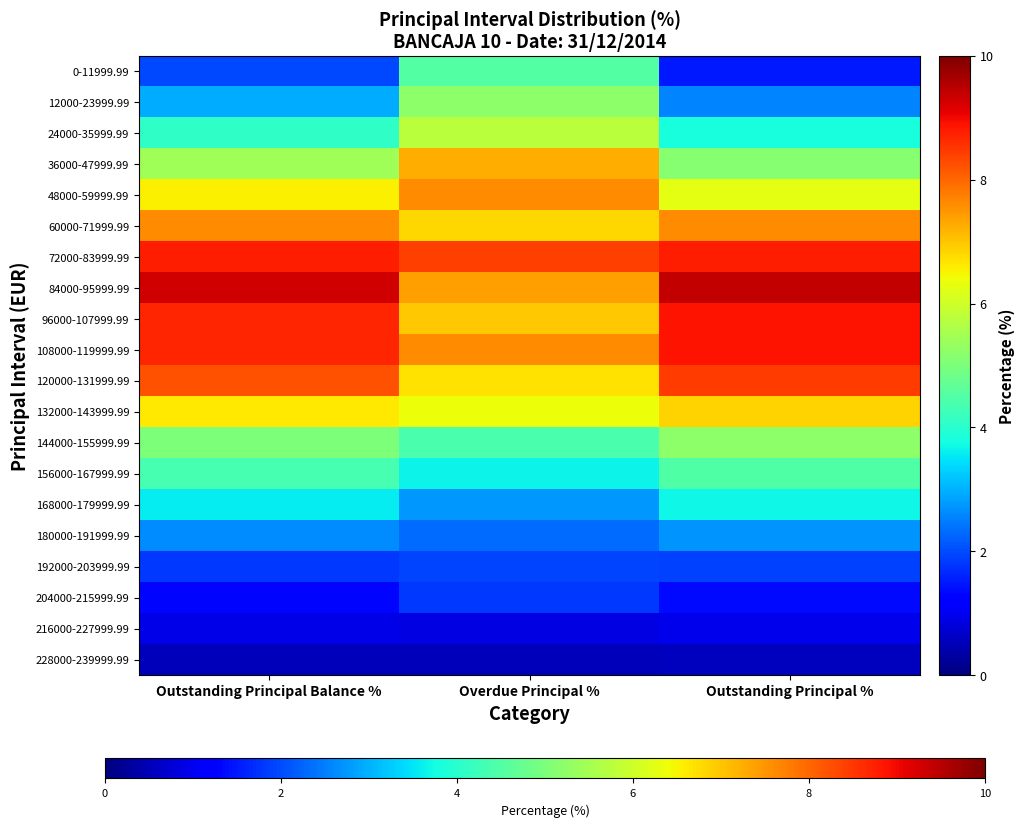

Reading right to left, extract all data points from this chart.

0-11999.99: Outstanding Principal %=1.5	Overdue Principal %=4.5	Outstanding Principal Balance %=2.0
12000-23999.99: Outstanding Principal %=2.5	Overdue Principal %=5.2	Outstanding Principal Balance %=3.0
24000-35999.99: Outstanding Principal %=3.8	Overdue Principal %=5.8	Outstanding Principal Balance %=4.1
36000-47999.99: Outstanding Principal %=5.1	Overdue Principal %=7.2	Outstanding Principal Balance %=5.4
48000-59999.99: Outstanding Principal %=6.3	Overdue Principal %=7.6	Outstanding Principal Balance %=6.5
60000-71999.99: Outstanding Principal %=7.6	Overdue Principal %=6.8	Outstanding Principal Balance %=7.6
72000-83999.99: Outstanding Principal %=8.8	Overdue Principal %=8.4	Outstanding Principal Balance %=8.8
84000-95999.99: Outstanding Principal %=9.4	Overdue Principal %=7.4	Outstanding Principal Balance %=9.3
96000-107999.99: Outstanding Principal %=8.9	Overdue Principal %=7.0	Outstanding Principal Balance %=8.7
108000-119999.99: Outstanding Principal %=8.9	Overdue Principal %=7.6	Outstanding Principal Balance %=8.7
120000-131999.99: Outstanding Principal %=8.5	Overdue Principal %=6.7	Outstanding Principal Balance %=8.2
132000-143999.99: Outstanding Principal %=6.8	Overdue Principal %=6.4	Outstanding Principal Balance %=6.6
144000-155999.99: Outstanding Principal %=5.2	Overdue Principal %=4.4	Outstanding Principal Balance %=5.0
156000-167999.99: Outstanding Principal %=4.5	Overdue Principal %=3.7	Outstanding Principal Balance %=4.3
168000-179999.99: Outstanding Principal %=3.7	Overdue Principal %=2.7	Outstanding Principal Balance %=3.6
180000-191999.99: Outstanding Principal %=2.7	Overdue Principal %=2.3	Outstanding Principal Balance %=2.6
192000-203999.99: Outstanding Principal %=1.9	Overdue Principal %=1.9	Outstanding Principal Balance %=1.8
204000-215999.99: Outstanding Principal %=1.4	Overdue Principal %=1.8	Outstanding Principal Balance %=1.3
216000-227999.99: Outstanding Principal %=1.0	Overdue Principal %=0.9	Outstanding Principal Balance %=0.9
228000-239999.99: Outstanding Principal %=0.6	Overdue Principal %=0.5	Outstanding Principal Balance %=0.5